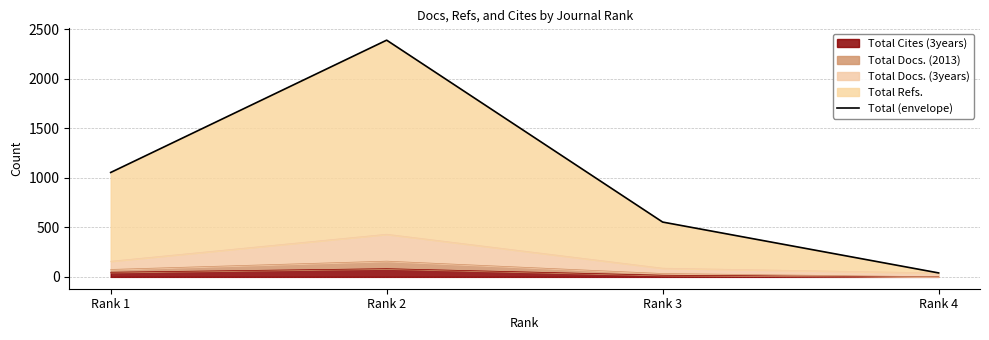

What is the change in value from Rank 3 to Rank 4?

-514